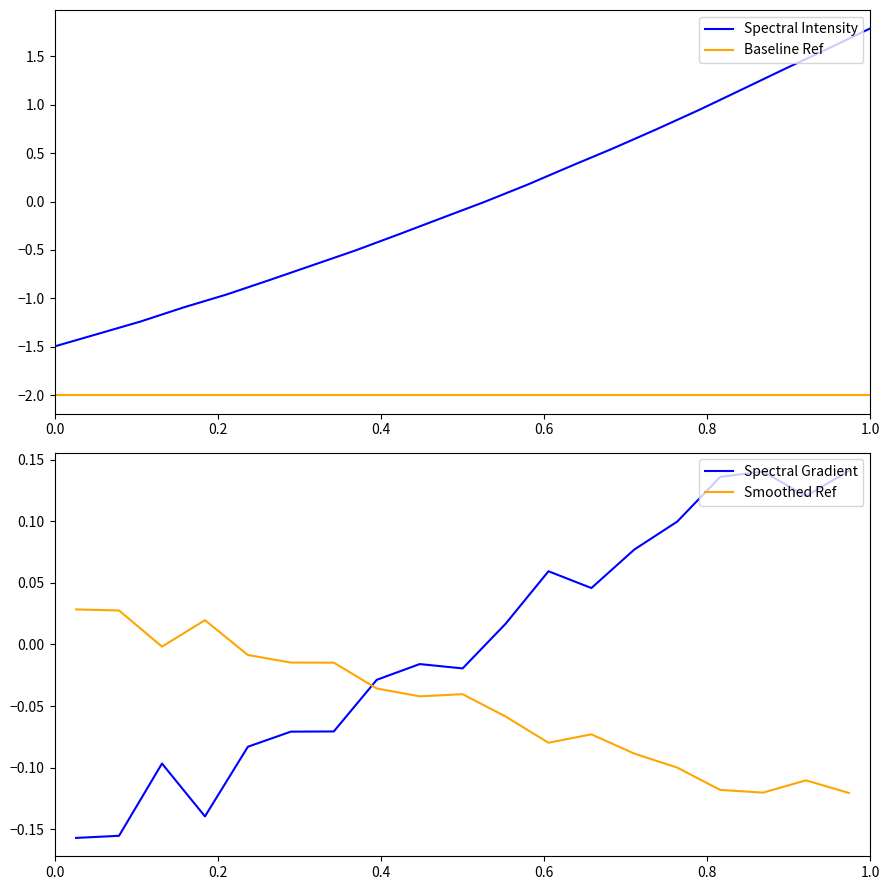

How many values are above zero?

9